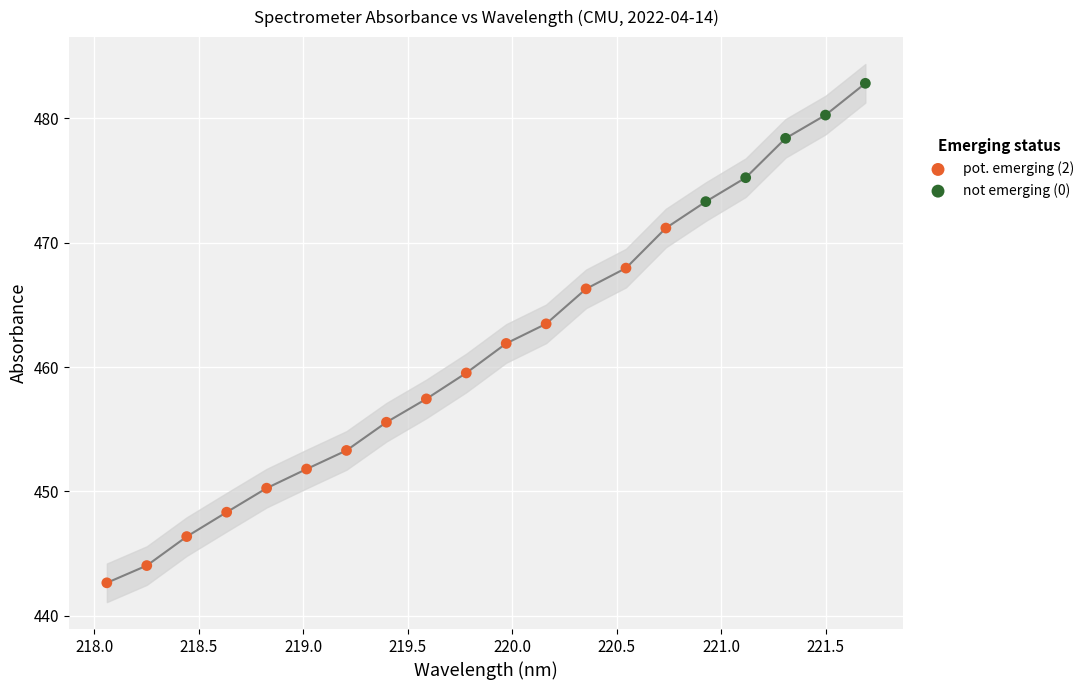

Which series has the largest Y range (max minus min)?

pot. emerging (2)